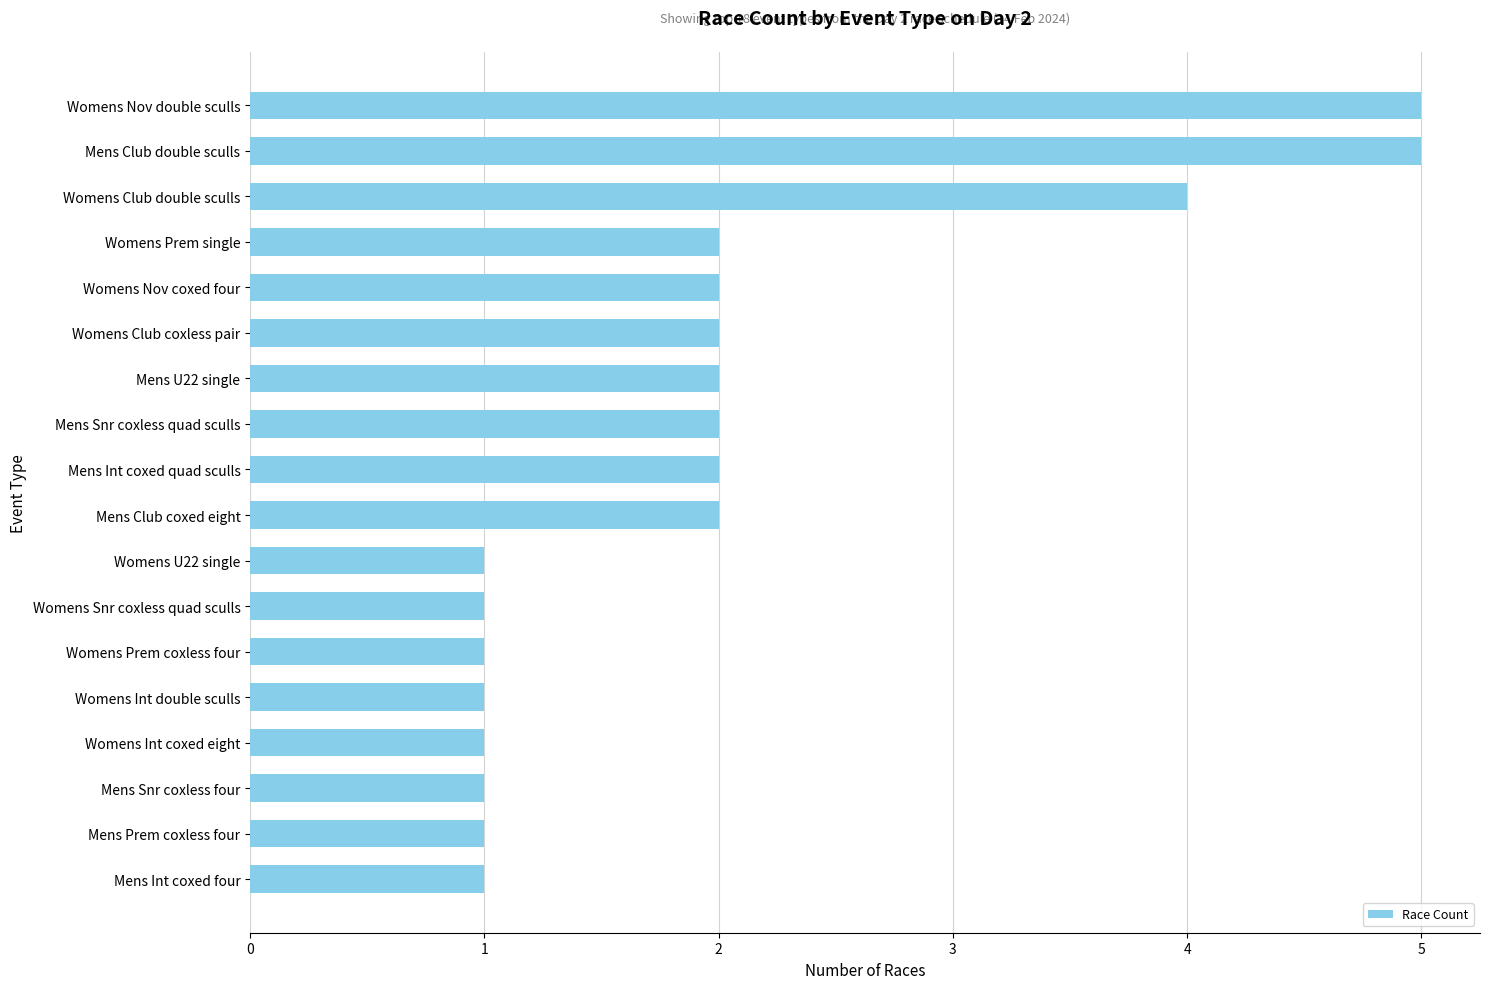

What is the difference between the second highest and minimum values?

4